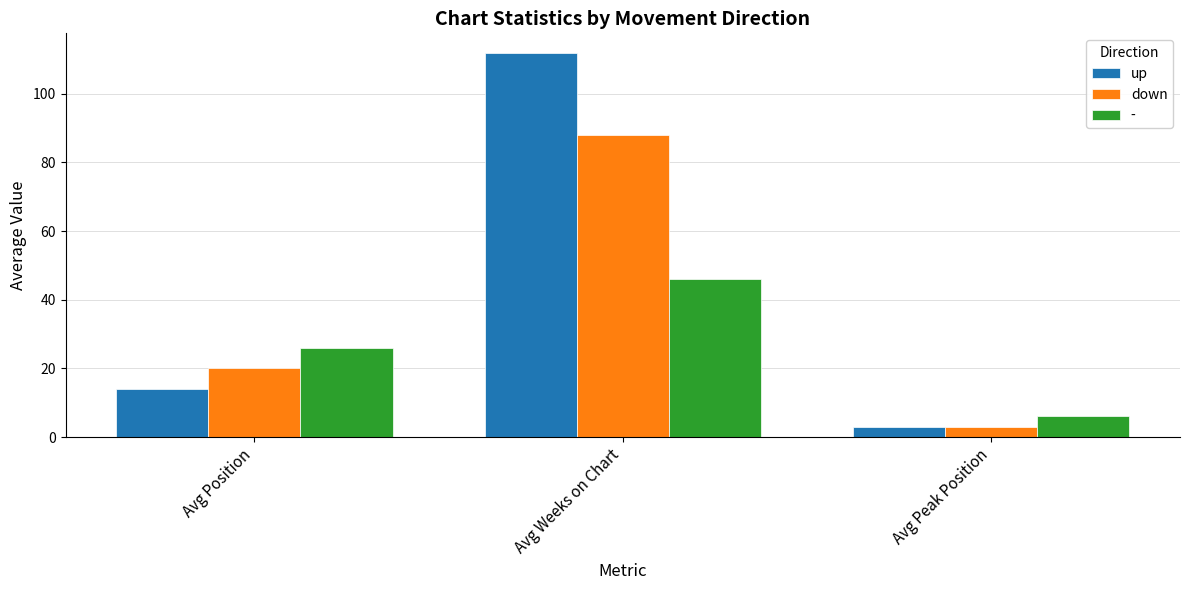

The down series shows 136 at Avg Weeks on Chart. True or false?

False